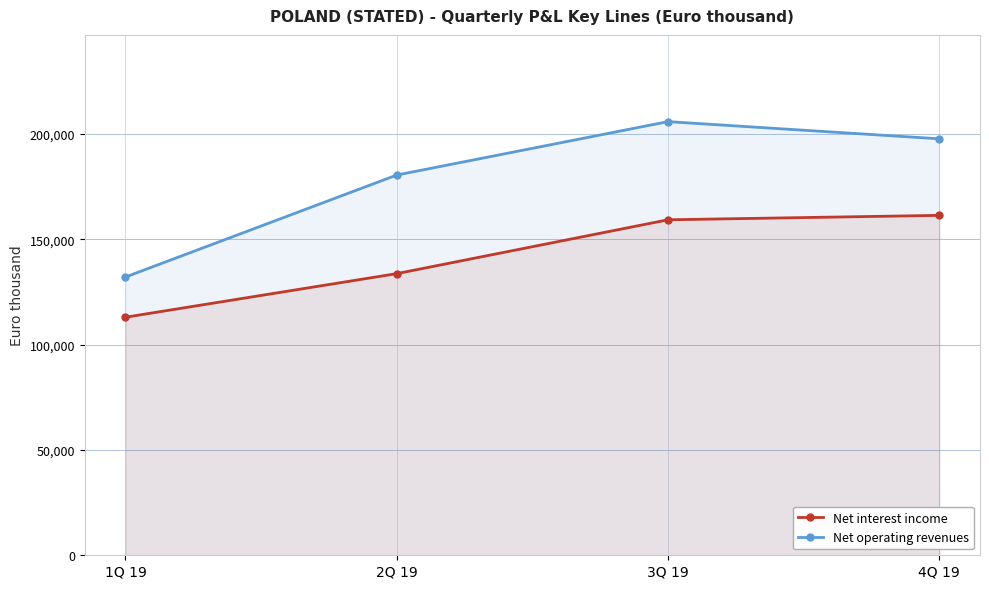

At which label is Net operating revenues closest to 168981?

2Q 19